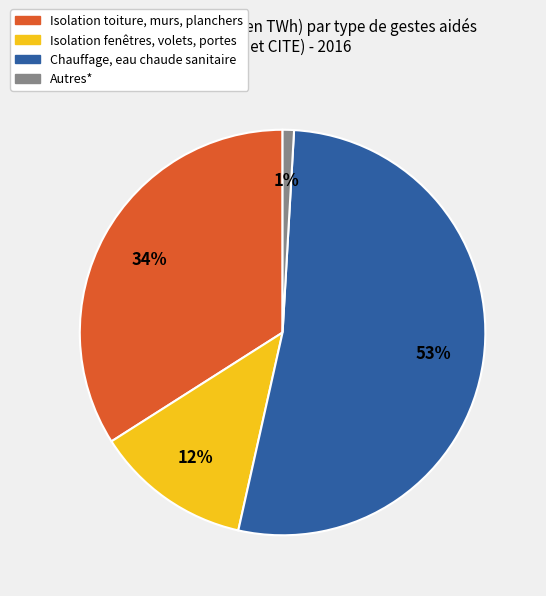

Is Chauffage, eau chaude sanitaire the majority of the pie?

Yes